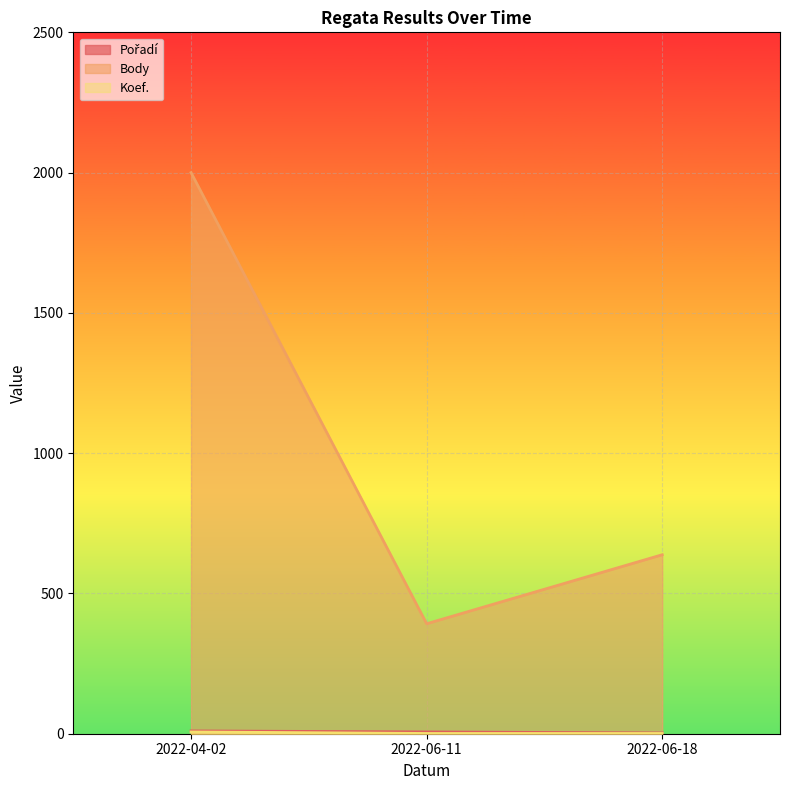

What is the spread (max minus min) of values at 2022-06-18?

637.0